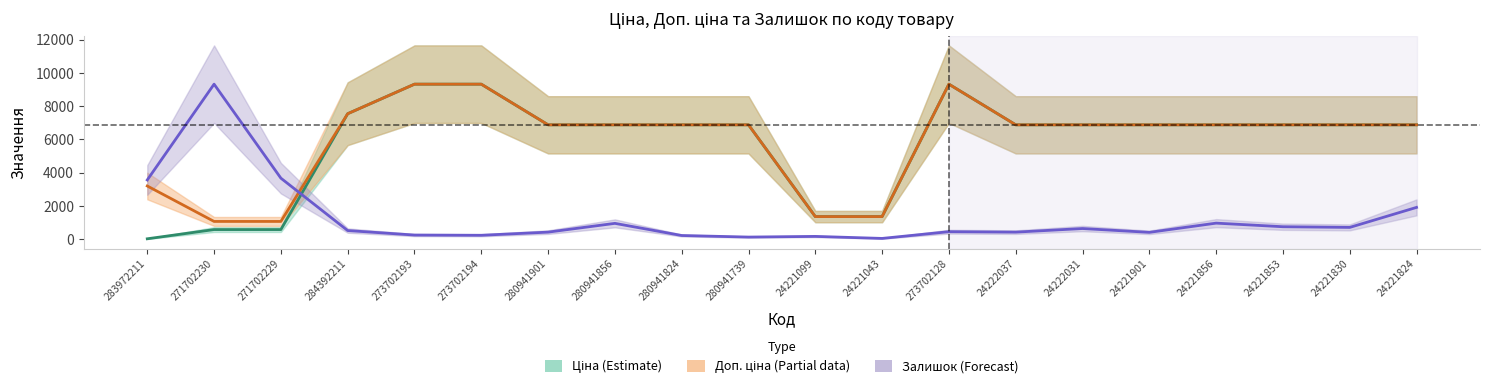

What is the label of the 12th point from the right?

280941824